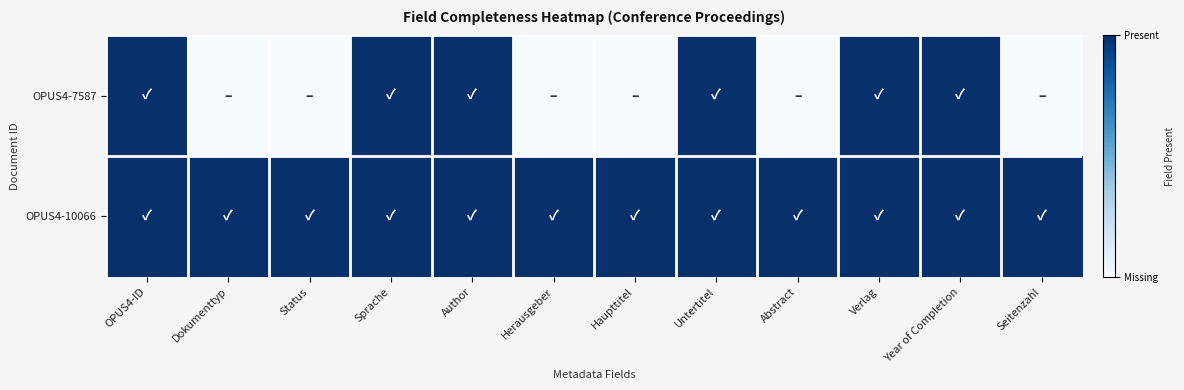

Which category has the highest value across all series?

OPUS4-ID